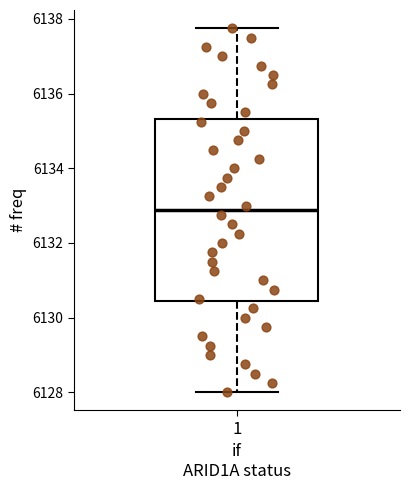

Transcribe this box plot: give where the median line is, the range the box spans, and where the two whiskers end, as read against the y-axis. The values are not printed on the chart, so give them approximately, as read against the axis.

median 6132.8, box 6130.4 to 6135.4, whiskers 6128.0 to 6137.8